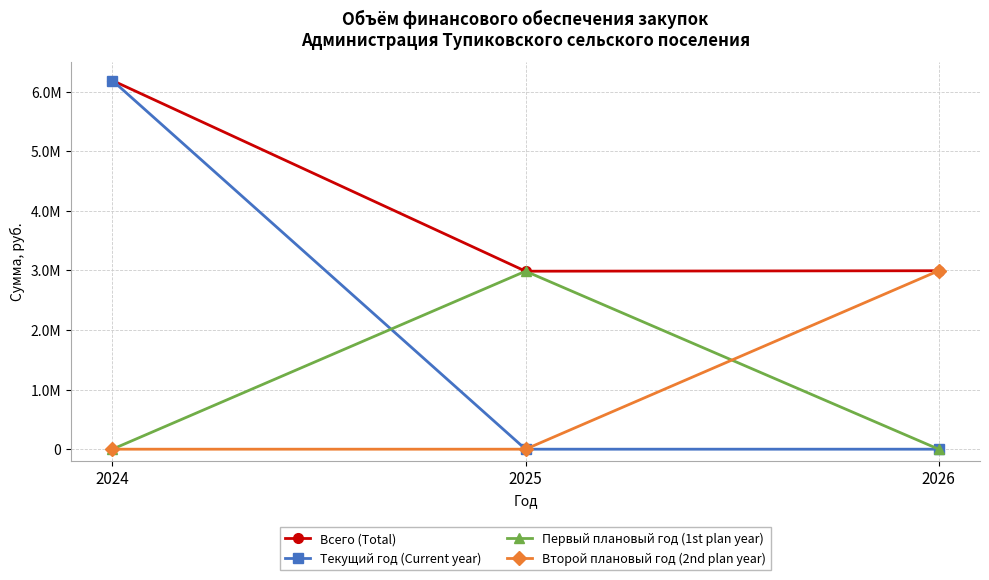

At which label does Всего (Total) reach its peak?

2024